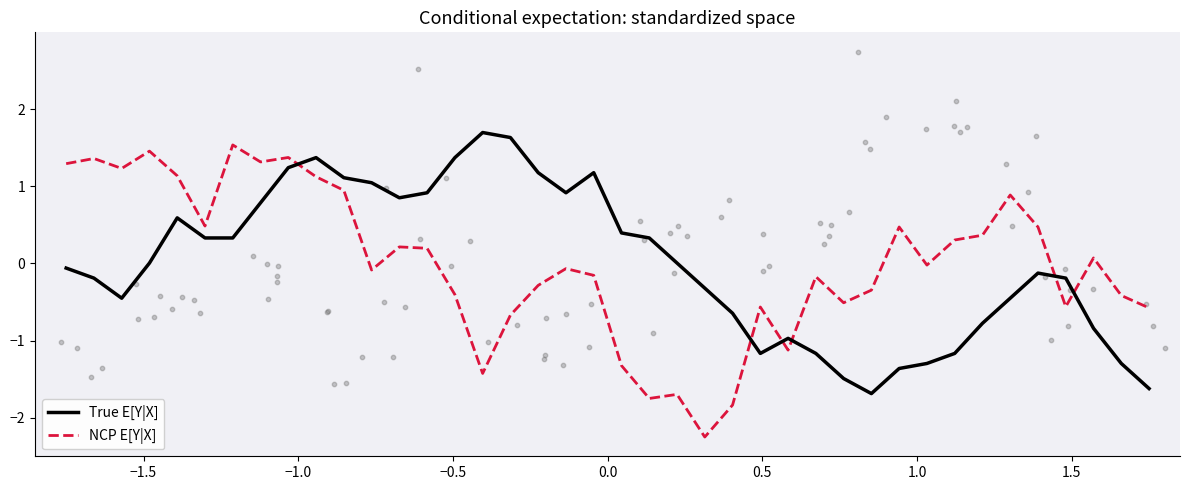

What are all the series names shown in the legend?

True E[Y|X], NCP E[Y|X]